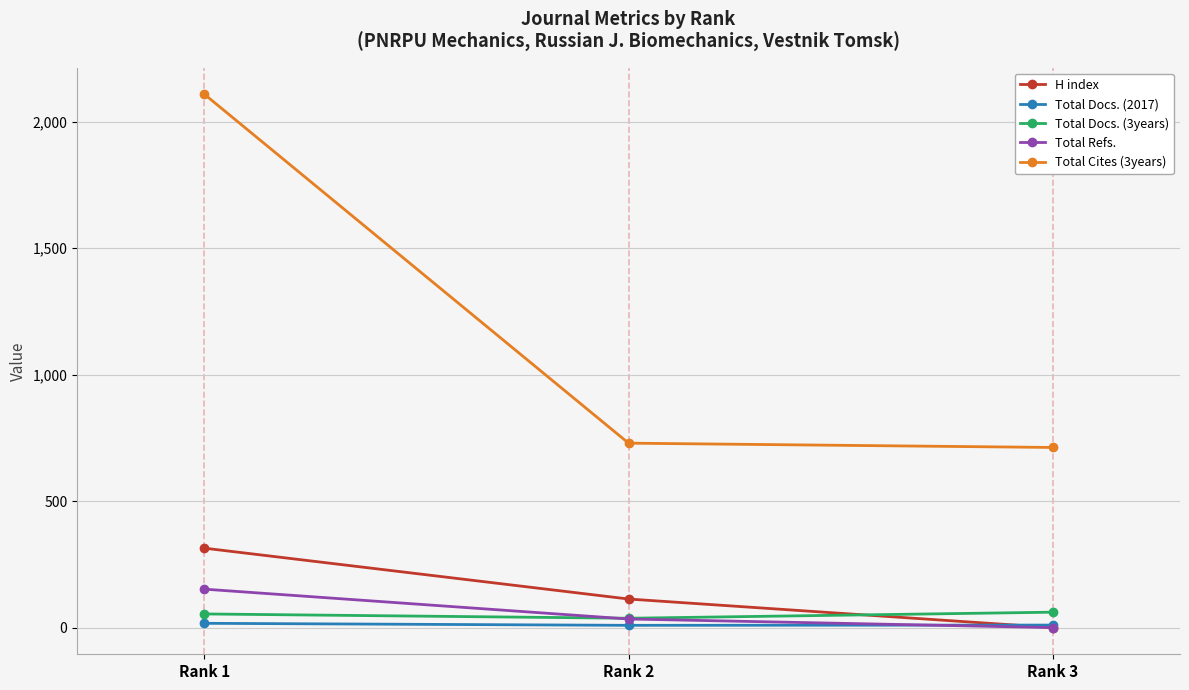

List the labels in order of H index value, largest first.

Rank 1, Rank 2, Rank 3